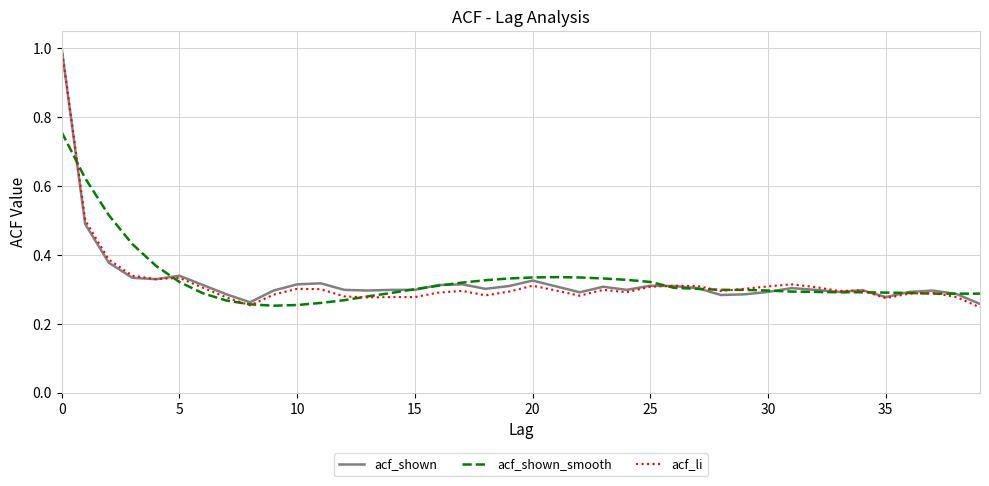

What is the highest value of the acf_shown series?

1.0